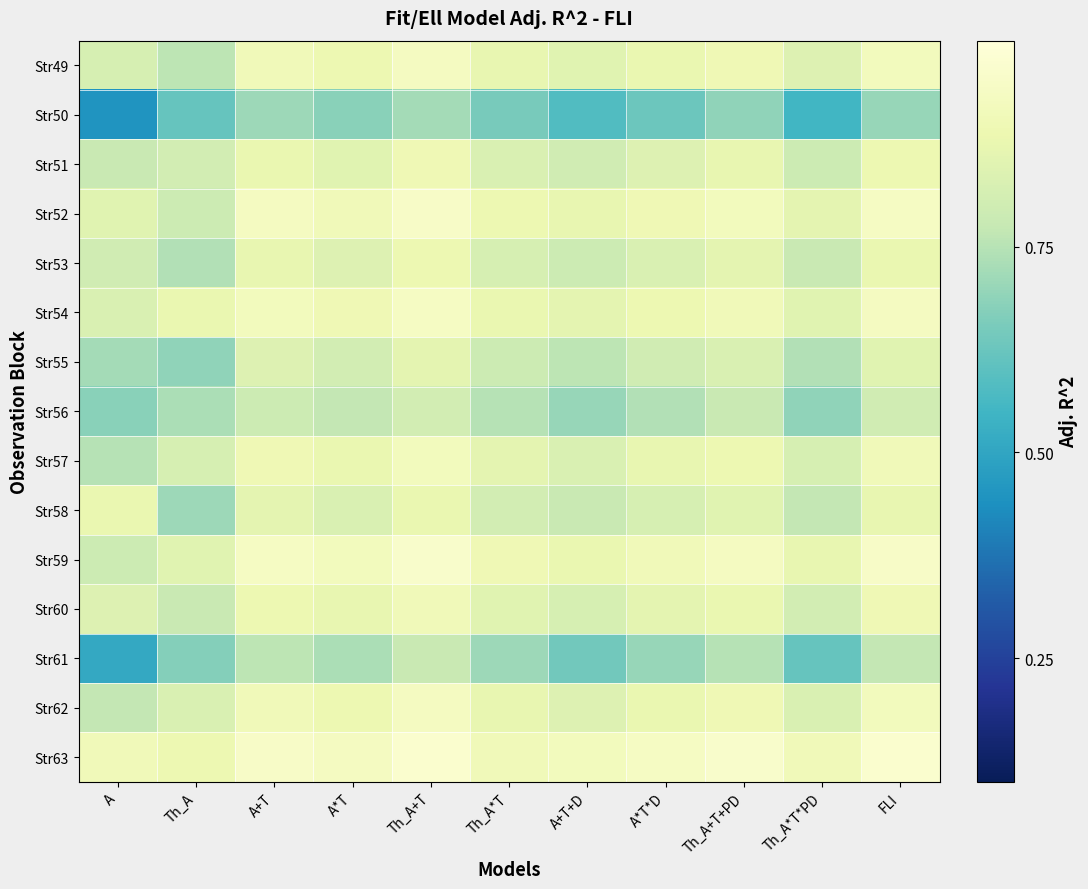

Reading right to left, list all the values displayed in this chart.

Str49: FLI=0.9	Th_A*T*PD=0.8	Th_A+T+PD=0.9	A*T*D=0.9	A+T+D=0.8	Th_A*T=0.9	Th_A+T=0.9	A*T=0.9	A+T=0.9	Th_A=0.8	A=0.8
Str50: FLI=0.7	Th_A*T*PD=0.6	Th_A+T+PD=0.7	A*T*D=0.6	A+T+D=0.6	Th_A*T=0.7	Th_A+T=0.7	A*T=0.7	A+T=0.7	Th_A=0.6	A=0.5
Str51: FLI=0.9	Th_A*T*PD=0.8	Th_A+T+PD=0.9	A*T*D=0.8	A+T+D=0.8	Th_A*T=0.8	Th_A+T=0.9	A*T=0.8	A+T=0.9	Th_A=0.8	A=0.8
Str52: FLI=0.9	Th_A*T*PD=0.9	Th_A+T+PD=0.9	A*T*D=0.9	A+T+D=0.9	Th_A*T=0.9	Th_A+T=0.9	A*T=0.9	A+T=0.9	Th_A=0.8	A=0.8
Str53: FLI=0.9	Th_A*T*PD=0.8	Th_A+T+PD=0.9	A*T*D=0.8	A+T+D=0.8	Th_A*T=0.8	Th_A+T=0.9	A*T=0.8	A+T=0.9	Th_A=0.7	A=0.8
Str54: FLI=0.9	Th_A*T*PD=0.8	Th_A+T+PD=0.9	A*T*D=0.9	A+T+D=0.9	Th_A*T=0.9	Th_A+T=0.9	A*T=0.9	A+T=0.9	Th_A=0.9	A=0.8
Str55: FLI=0.8	Th_A*T*PD=0.7	Th_A+T+PD=0.8	A*T*D=0.8	A+T+D=0.8	Th_A*T=0.8	Th_A+T=0.9	A*T=0.8	A+T=0.8	Th_A=0.7	A=0.7
Str56: FLI=0.8	Th_A*T*PD=0.7	Th_A+T+PD=0.8	A*T*D=0.7	A+T+D=0.7	Th_A*T=0.8	Th_A+T=0.8	A*T=0.8	A+T=0.8	Th_A=0.7	A=0.7
Str57: FLI=0.9	Th_A*T*PD=0.8	Th_A+T+PD=0.9	A*T*D=0.9	A+T+D=0.8	Th_A*T=0.9	Th_A+T=0.9	A*T=0.9	A+T=0.9	Th_A=0.8	A=0.8
Str58: FLI=0.9	Th_A*T*PD=0.8	Th_A+T+PD=0.8	A*T*D=0.8	A+T+D=0.8	Th_A*T=0.8	Th_A+T=0.9	A*T=0.8	A+T=0.9	Th_A=0.7	A=0.9
Str59: FLI=0.9	Th_A*T*PD=0.9	Th_A+T+PD=0.9	A*T*D=0.9	A+T+D=0.9	Th_A*T=0.9	Th_A+T=1.0	A*T=0.9	A+T=0.9	Th_A=0.8	A=0.8
Str60: FLI=0.9	Th_A*T*PD=0.8	Th_A+T+PD=0.9	A*T*D=0.9	A+T+D=0.8	Th_A*T=0.8	Th_A+T=0.9	A*T=0.9	A+T=0.9	Th_A=0.8	A=0.8
Str61: FLI=0.8	Th_A*T*PD=0.6	Th_A+T+PD=0.8	A*T*D=0.7	A+T+D=0.6	Th_A*T=0.7	Th_A+T=0.8	A*T=0.7	A+T=0.8	Th_A=0.7	A=0.5
Str62: FLI=0.9	Th_A*T*PD=0.8	Th_A+T+PD=0.9	A*T*D=0.9	A+T+D=0.8	Th_A*T=0.9	Th_A+T=0.9	A*T=0.9	A+T=0.9	Th_A=0.8	A=0.8
Str63: FLI=1.0	Th_A*T*PD=0.9	Th_A+T+PD=1.0	A*T*D=0.9	A+T+D=0.9	Th_A*T=0.9	Th_A+T=1.0	A*T=0.9	A+T=0.9	Th_A=0.9	A=0.9